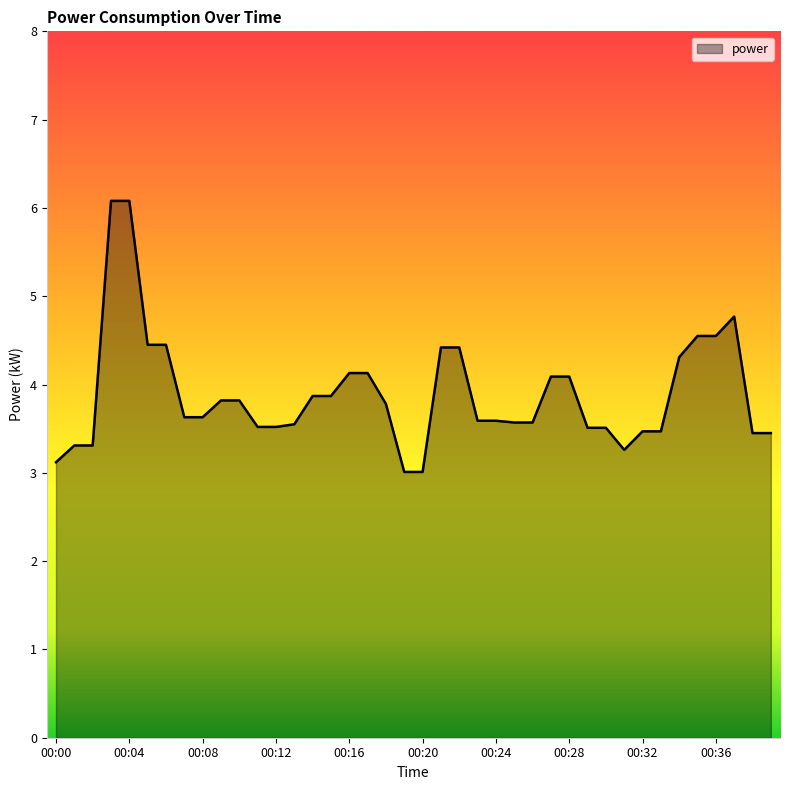

What is the maximum value shown in the chart?

6.1